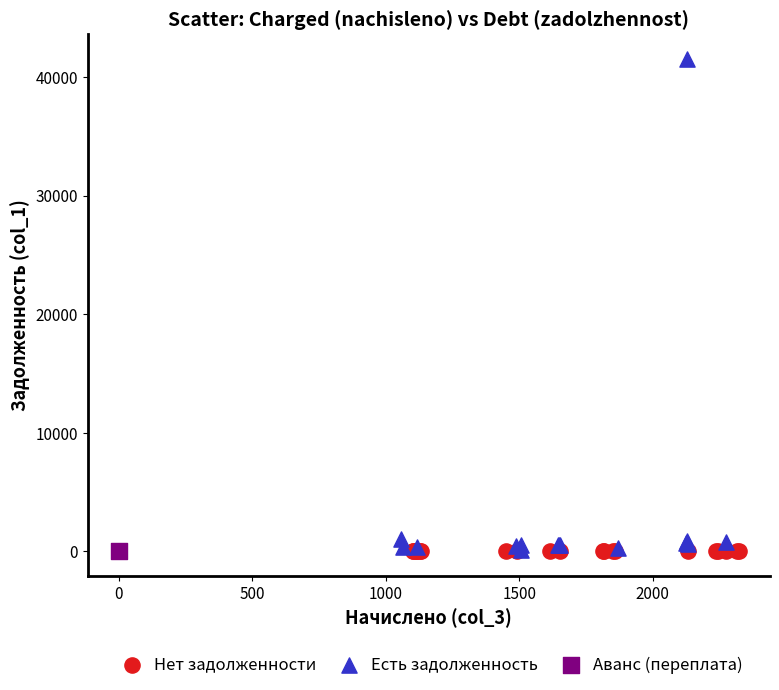

What are all the series names shown in the legend?

Нет задолженности, Есть задолженность, Аванс (переплата)